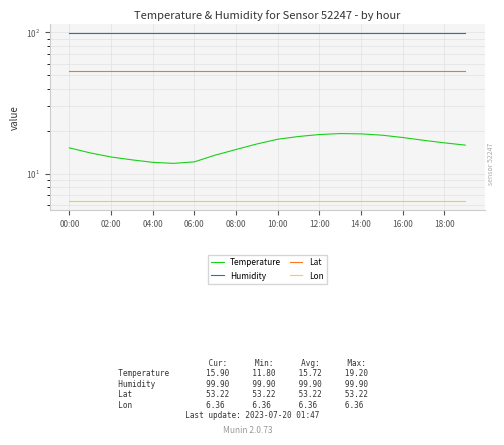

At which category does the chart reach its minimum across all series?

00:00